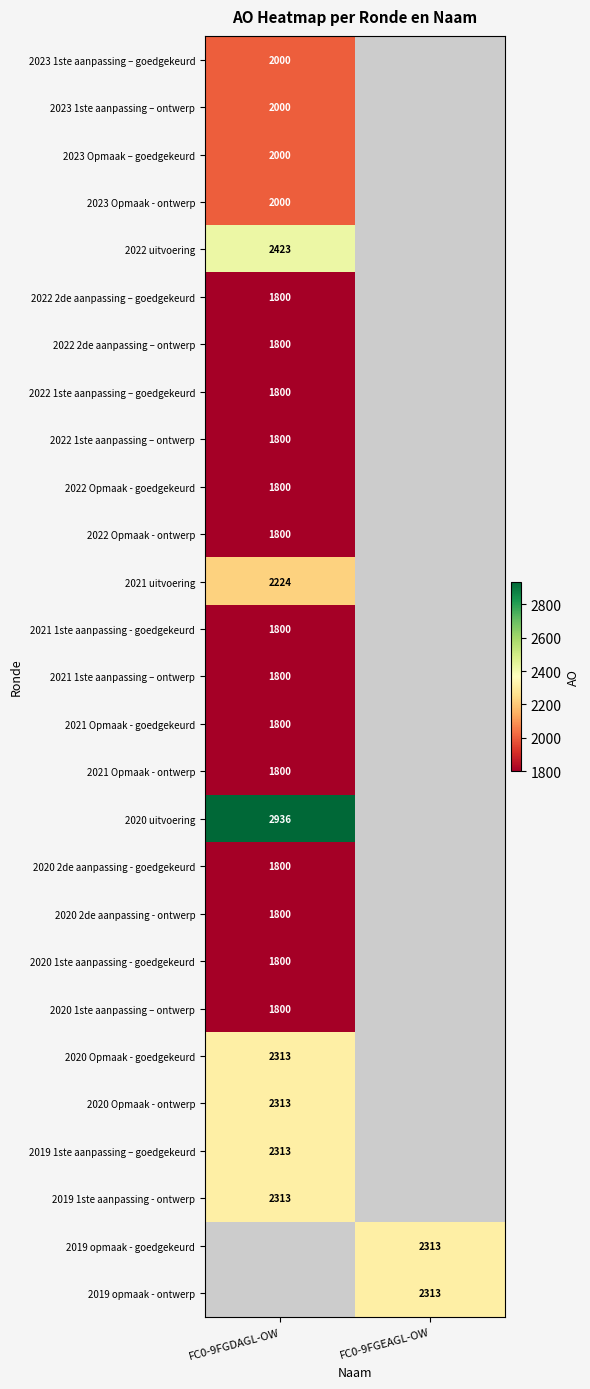

Is it true that 2023 1ste aanpassing – goedgekeurd equals 2000 at FC0-9FGDAGL-OW?

True